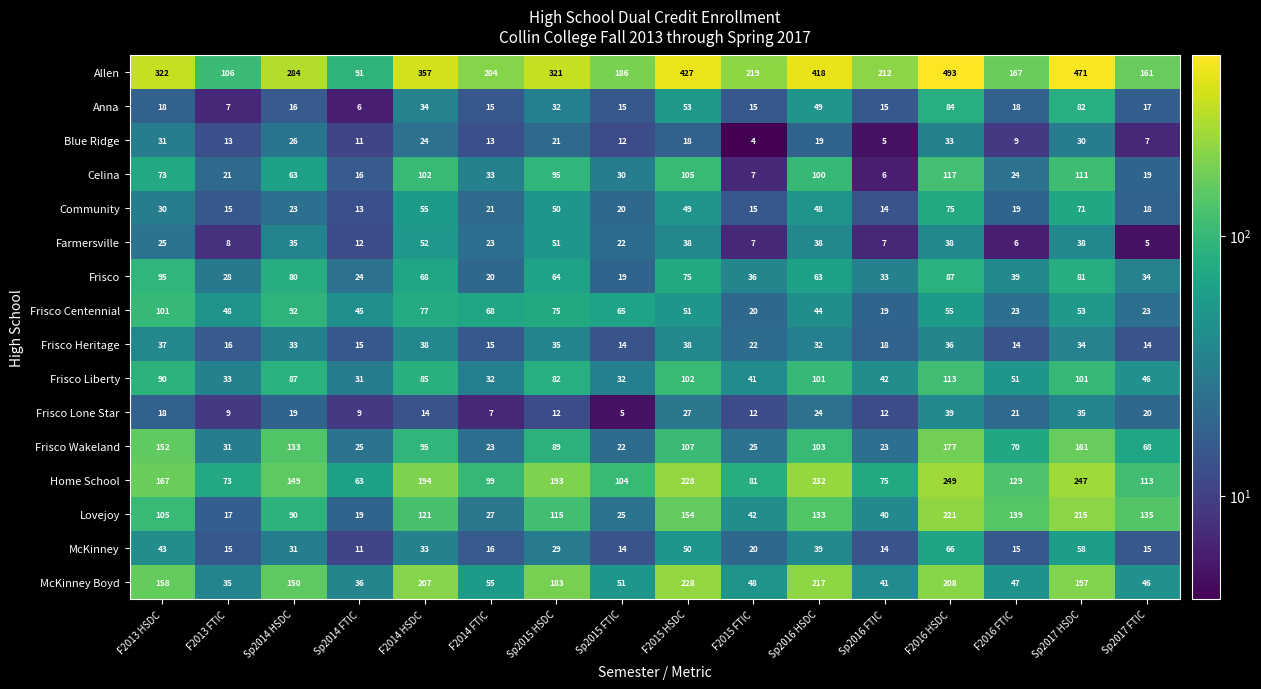

What is the total value across all series at F2014 HSDC?

1556